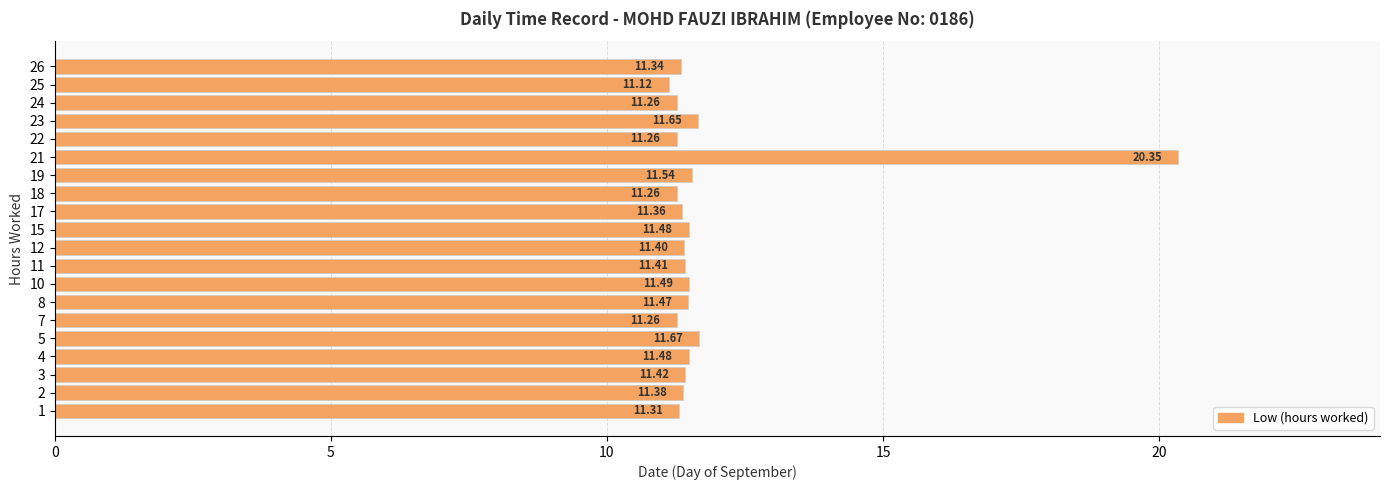

How many distinct data groups are displayed?

1